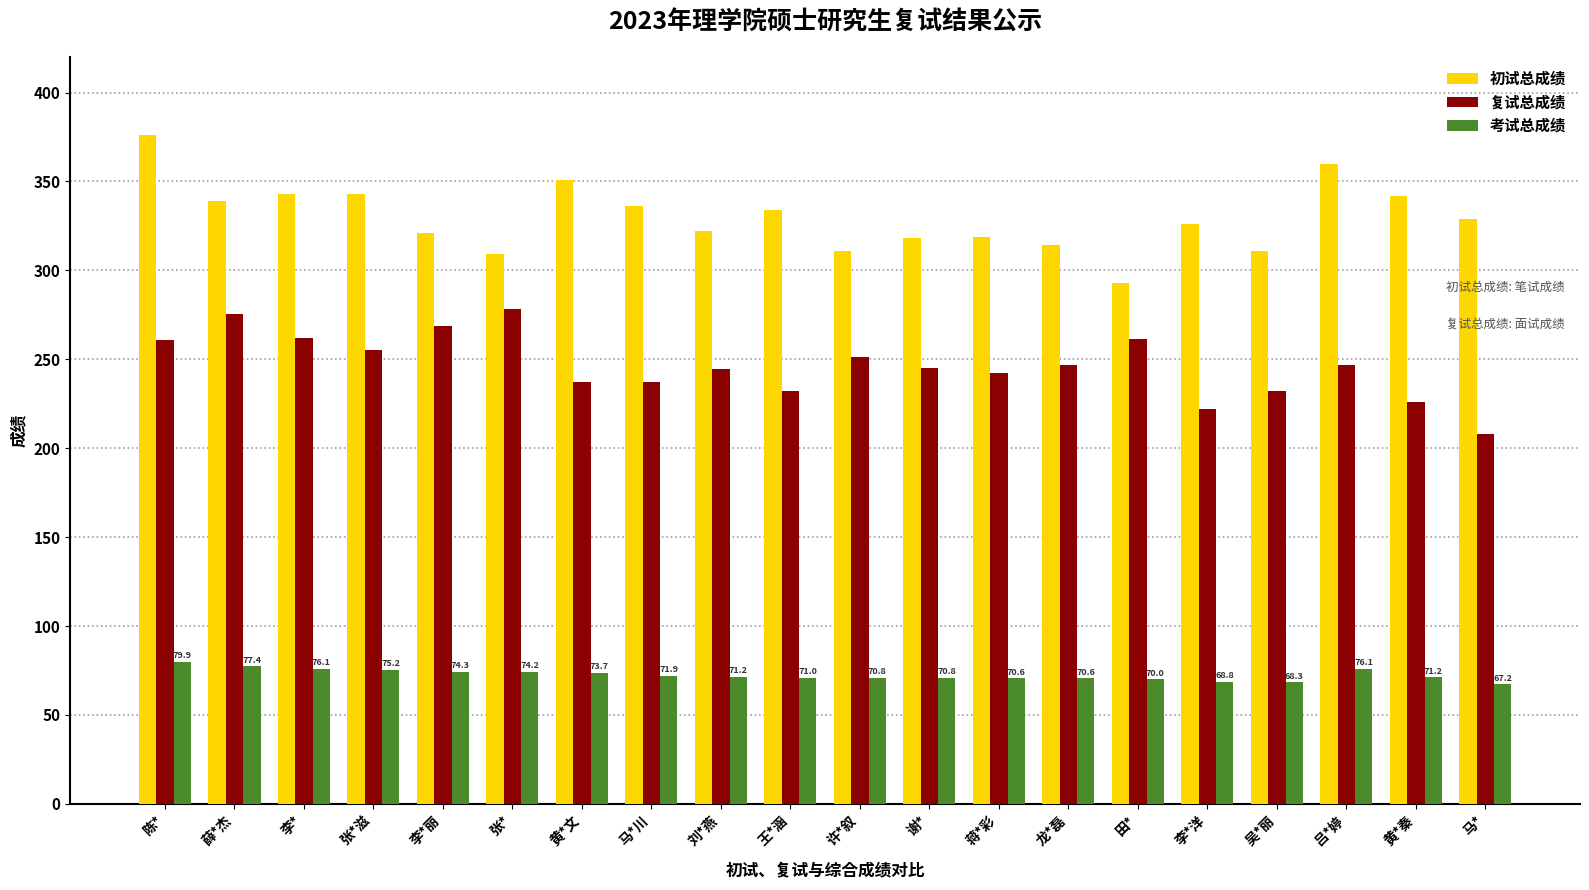

What is the sum of all 复试总成绩 values?

4933.2